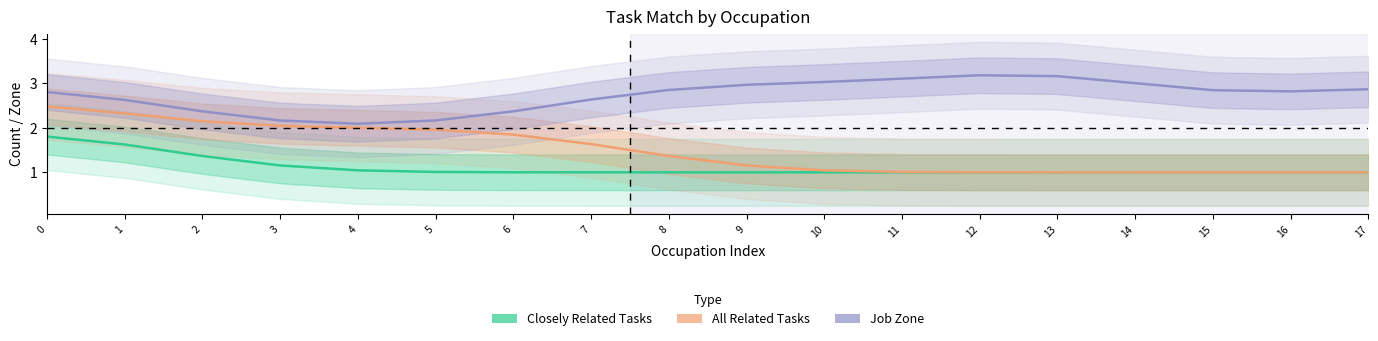

At how many categories does at least one series exceed 1?

18